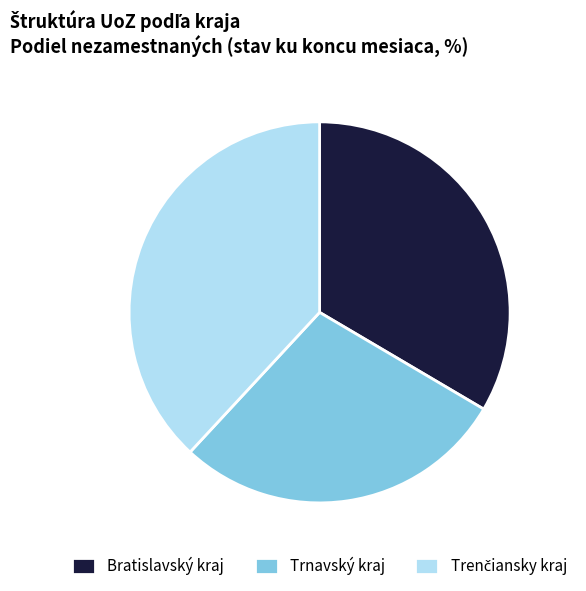

What is the smallest slice in the pie chart?

Trnavský kraj